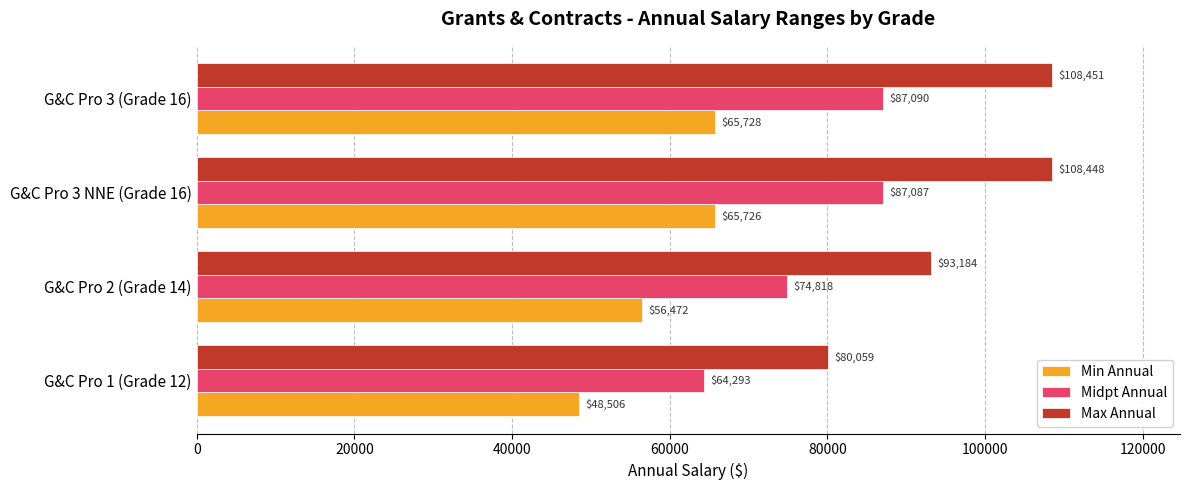

Which series changed the most between G&C Pro 1 (Grade 12) and G&C Pro 3 NNE (Grade 16)?

Max Annual